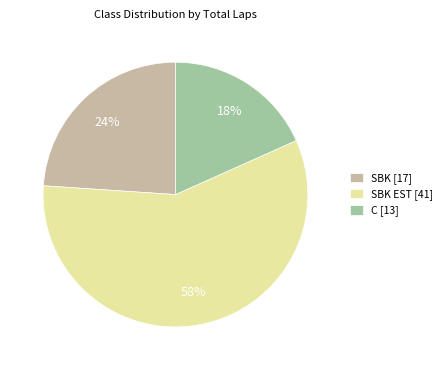

Is it true that C [13] is 18% of the pie?

True